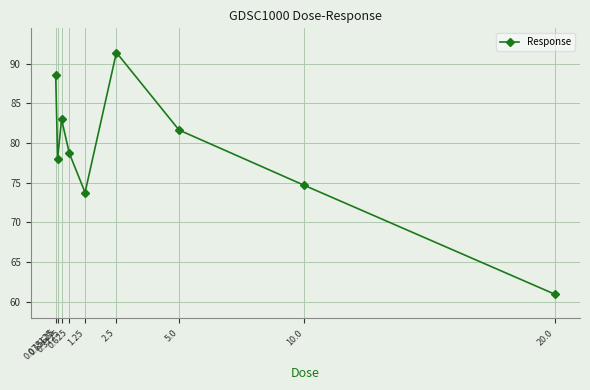

Reading left to right, list all the values displayed in this chart.

88.5	78.0	83.0	78.7	73.8	91.4	81.6	74.7	60.9